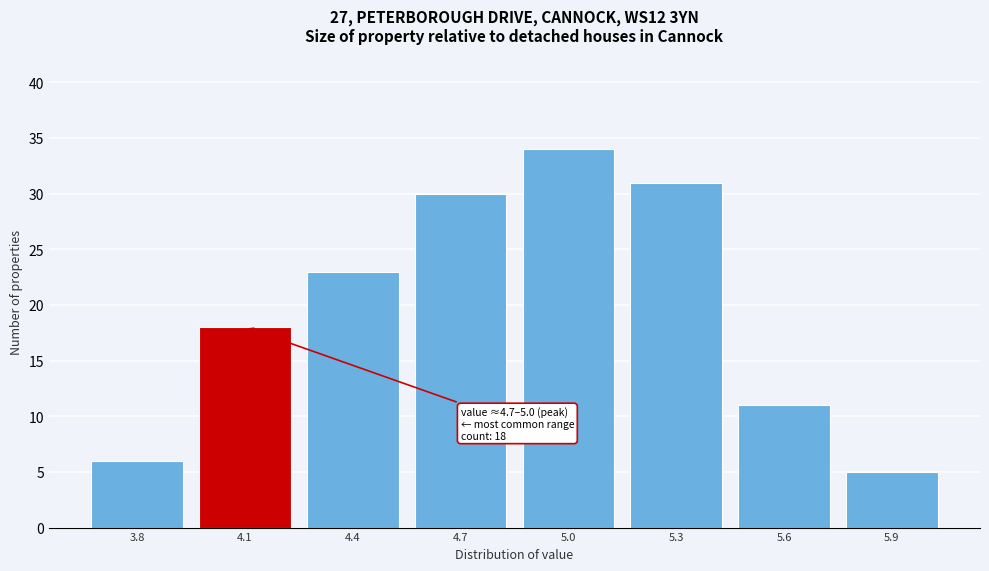

Reading right to left, list all the values displayed in this chart.

5.9=5	5.6=11	5.3=31	5.0=34	4.7=30	4.4=23	4.1=18	3.8=6